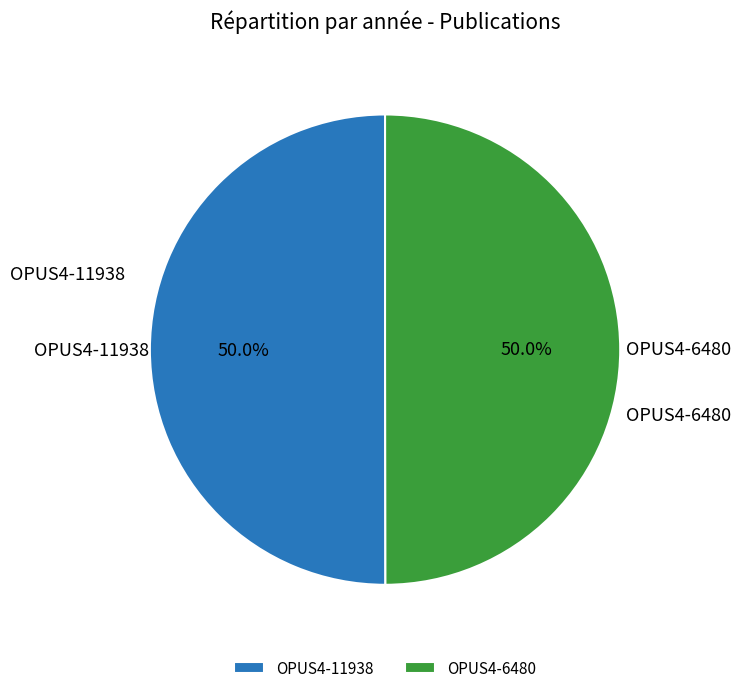

How many segments does this pie chart have?

2